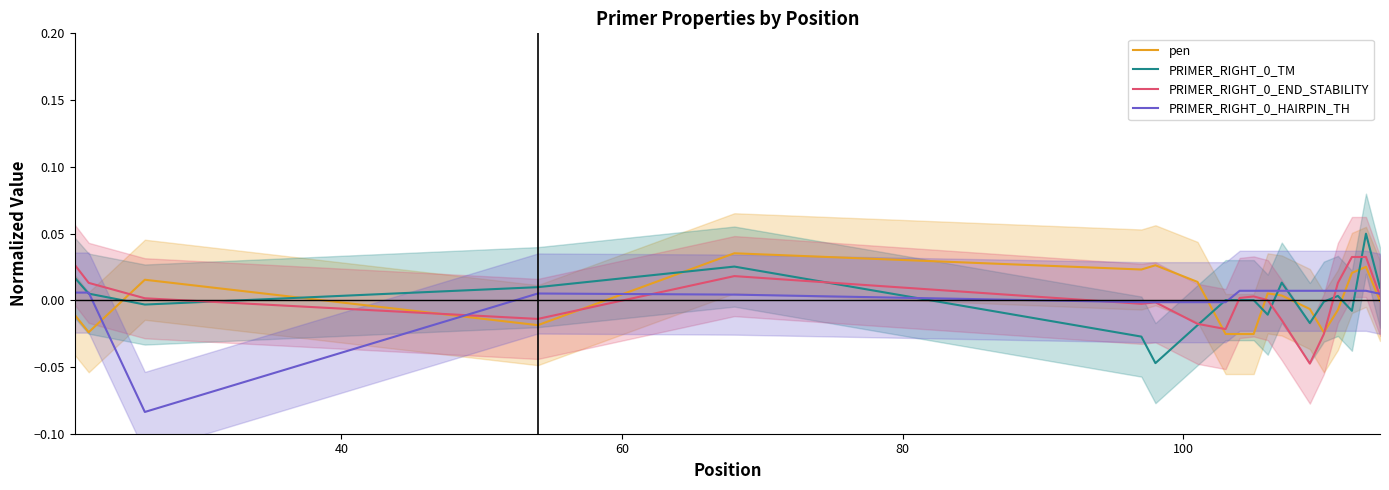

Is the value of PRIMER_RIGHT_0_HAIRPIN_TH at 11 greater than the value of pen at 11?

Yes